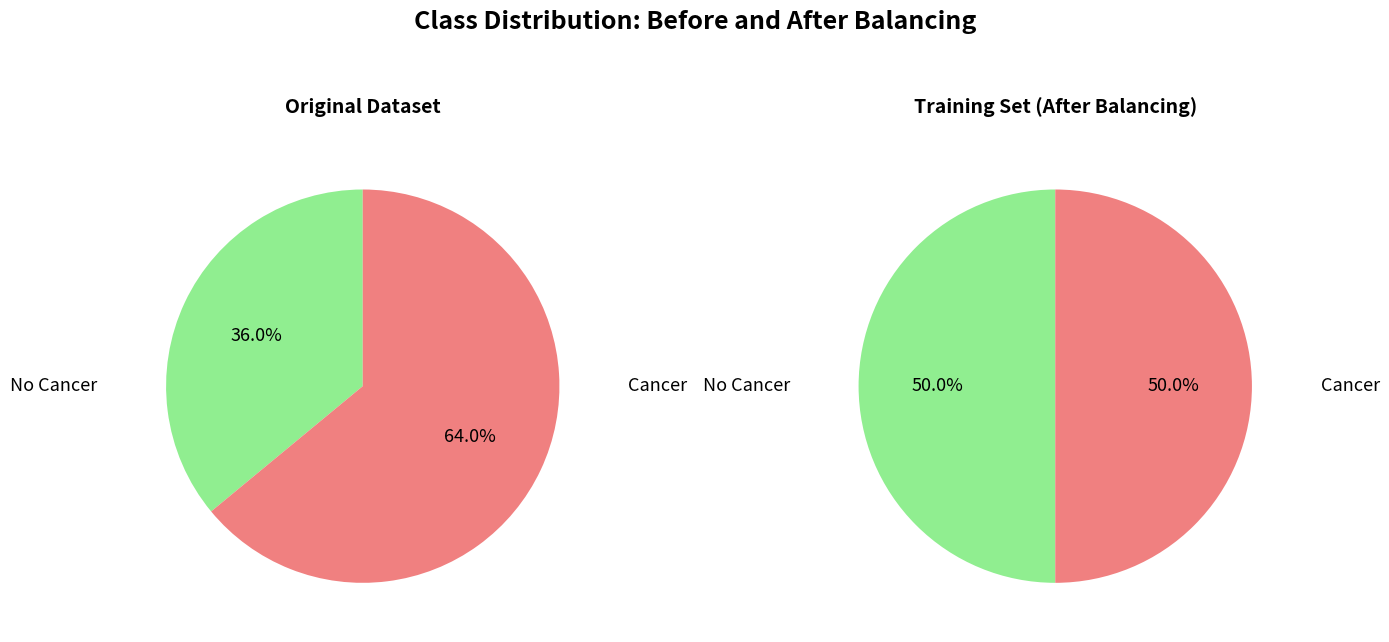

Is it true that 21030 is 2% of the pie?

False